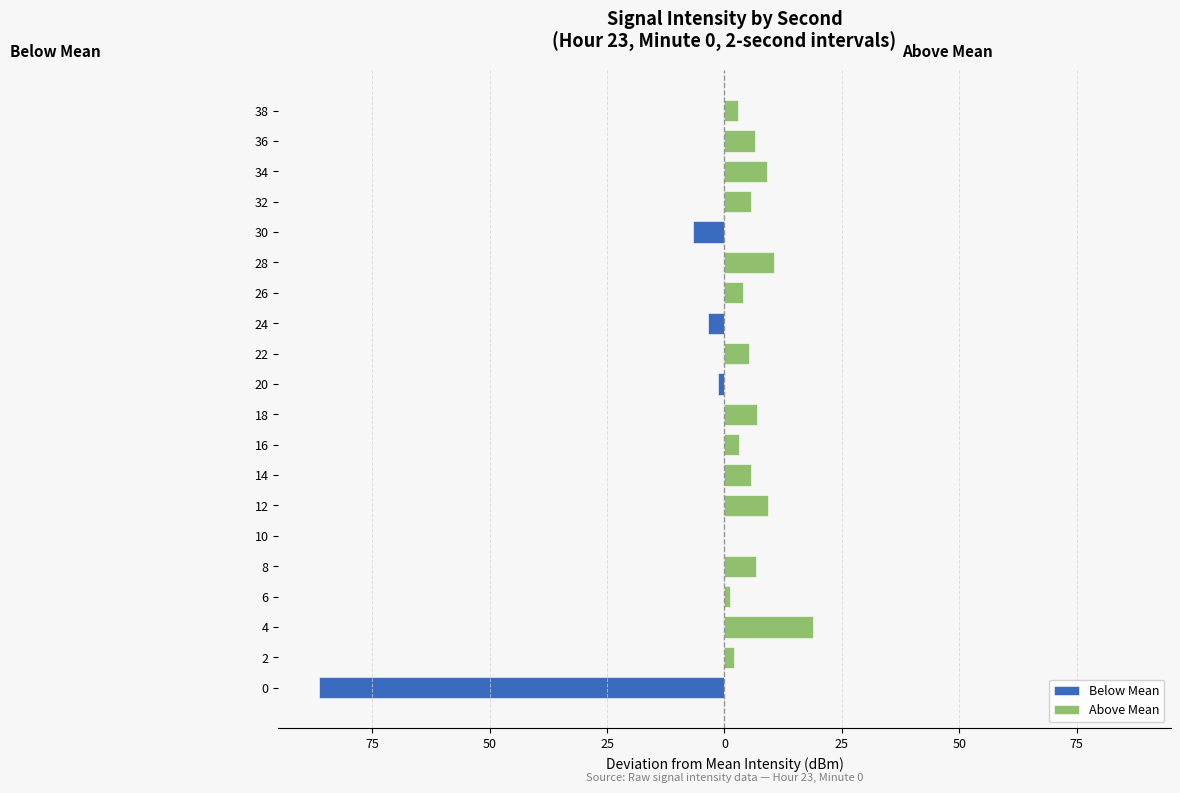

What are all the series names shown in the legend?

Below Mean, Above Mean